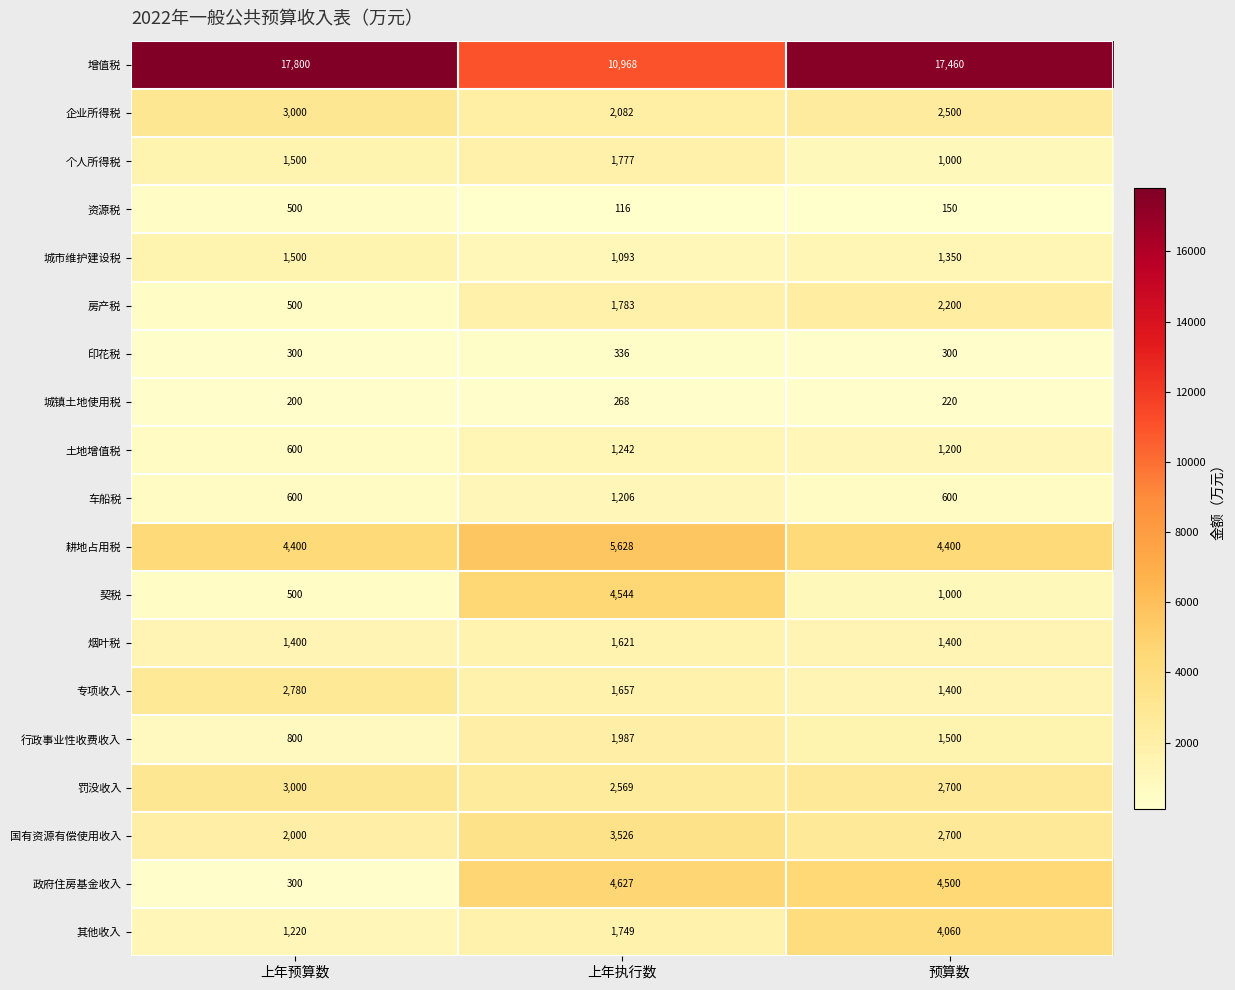

What is the sum of all 印花税 values?

936